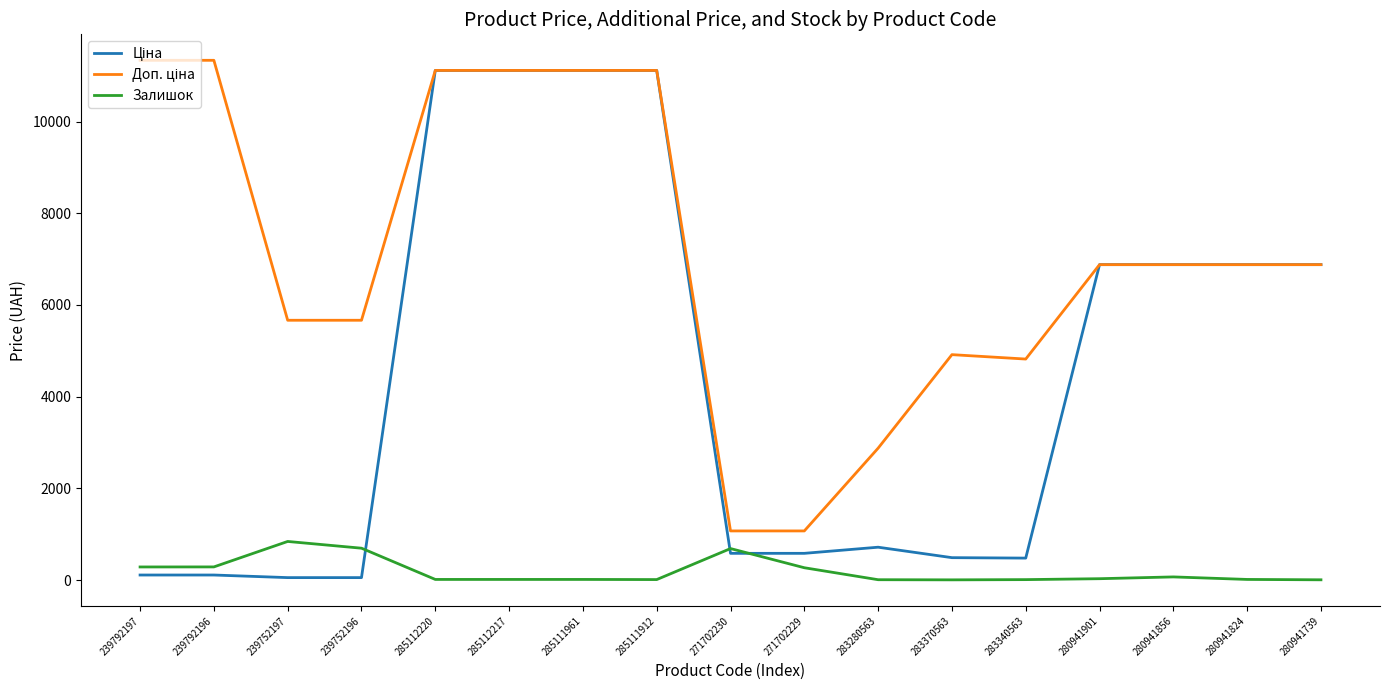

What is the maximum value shown in the chart?

11334.0